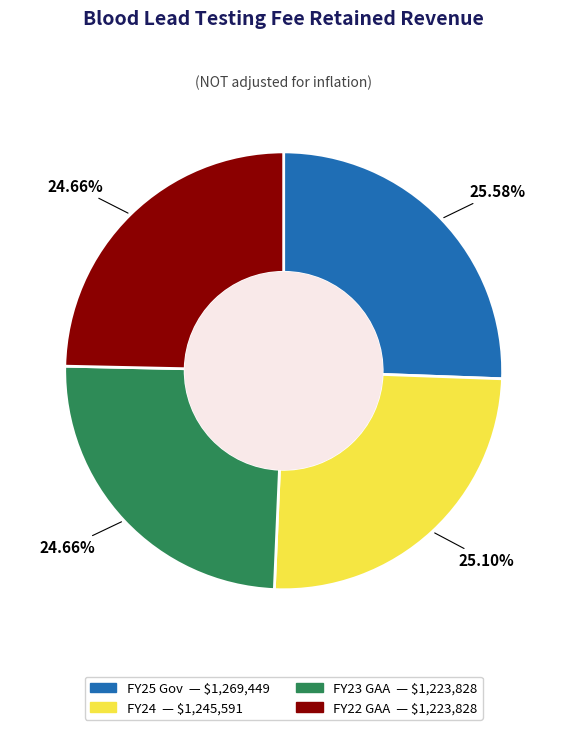

To the nearest percent, what is the average slice percentage?

25%